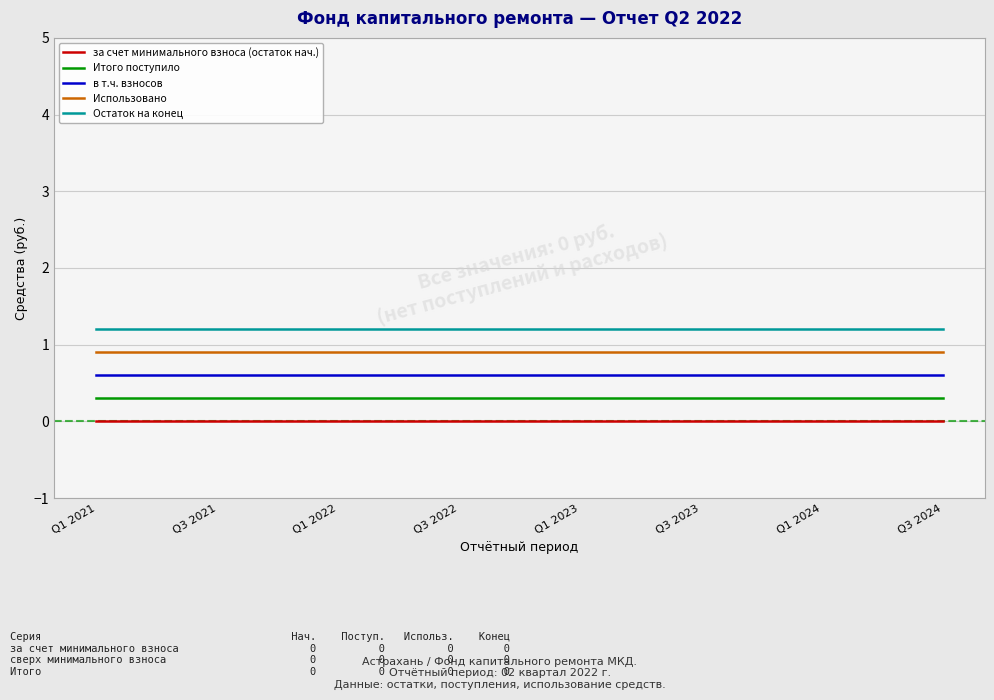

Reading left to right, what are all the values shown in this chart?

за счет минимального взноса (остаток нач.): 0.0	0.0	0.0	0.0	0.0	0.0	0.0	0.0	0.0	0.0	0.0	0.0	0.0	0.0	0.0
Итого поступило: 0.3	0.3	0.3	0.3	0.3	0.3	0.3	0.3	0.3	0.3	0.3	0.3	0.3	0.3	0.3
в т.ч. взносов: 0.6	0.6	0.6	0.6	0.6	0.6	0.6	0.6	0.6	0.6	0.6	0.6	0.6	0.6	0.6
Использовано: 0.9	0.9	0.9	0.9	0.9	0.9	0.9	0.9	0.9	0.9	0.9	0.9	0.9	0.9	0.9
Остаток на конец: 1.2	1.2	1.2	1.2	1.2	1.2	1.2	1.2	1.2	1.2	1.2	1.2	1.2	1.2	1.2